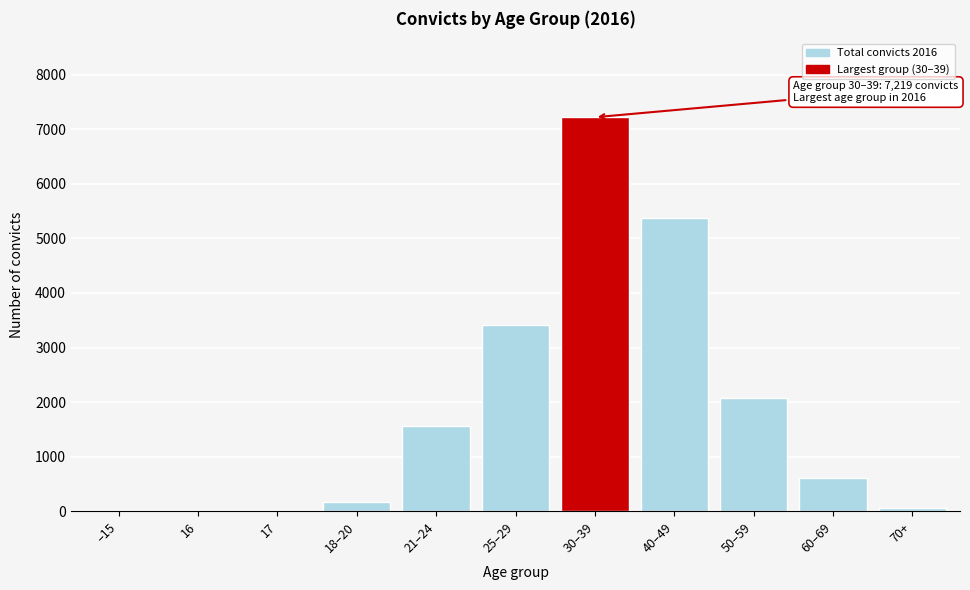

What is the maximum value shown in the chart?

7219